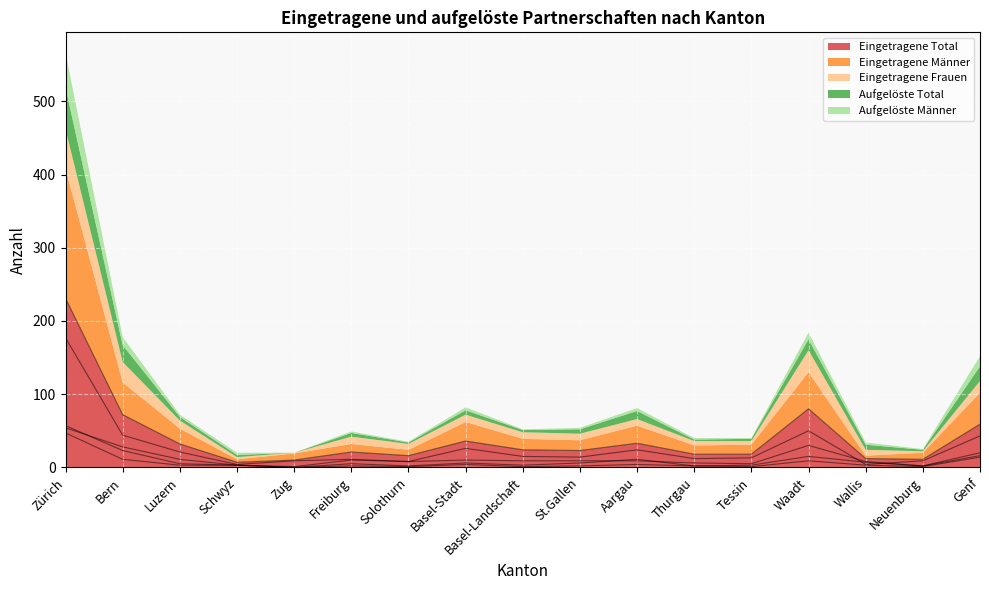

What are all the series names shown in the legend?

Eingetragene Total, Eingetragene Männer, Eingetragene Frauen, Aufgelöste Total, Aufgelöste Männer